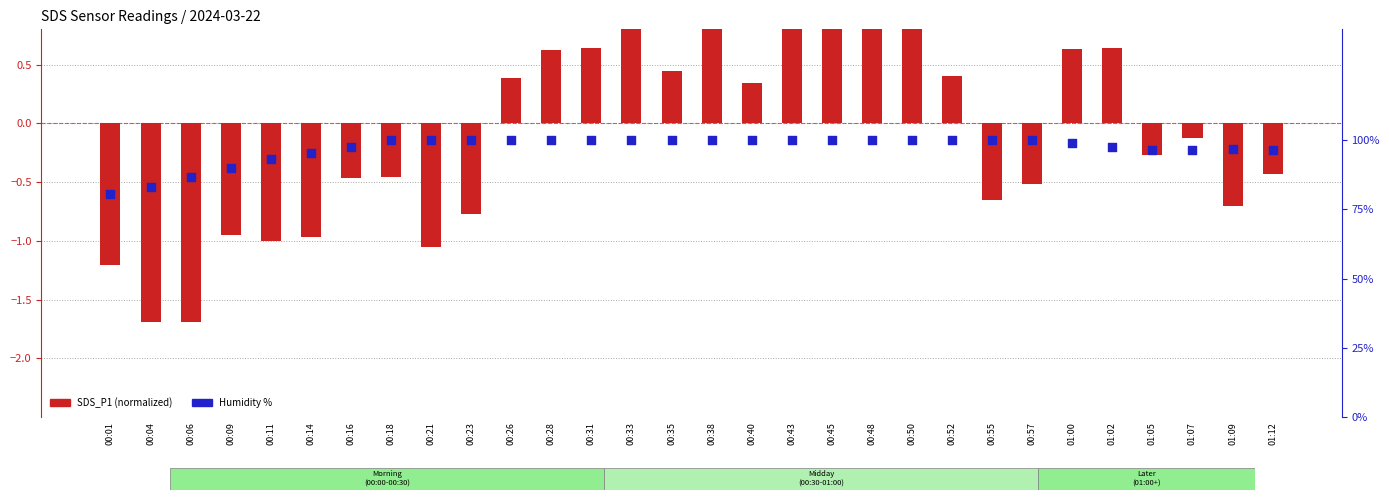

What are all the series names shown in the legend?

SDS_P1 (normalized), Humidity %